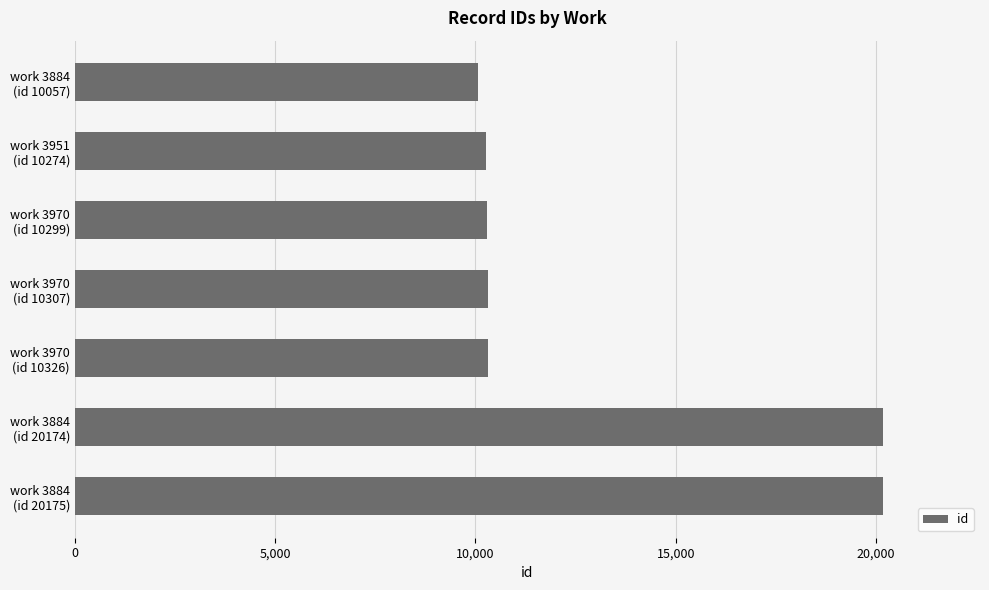

How many data points are less than 10307?

3